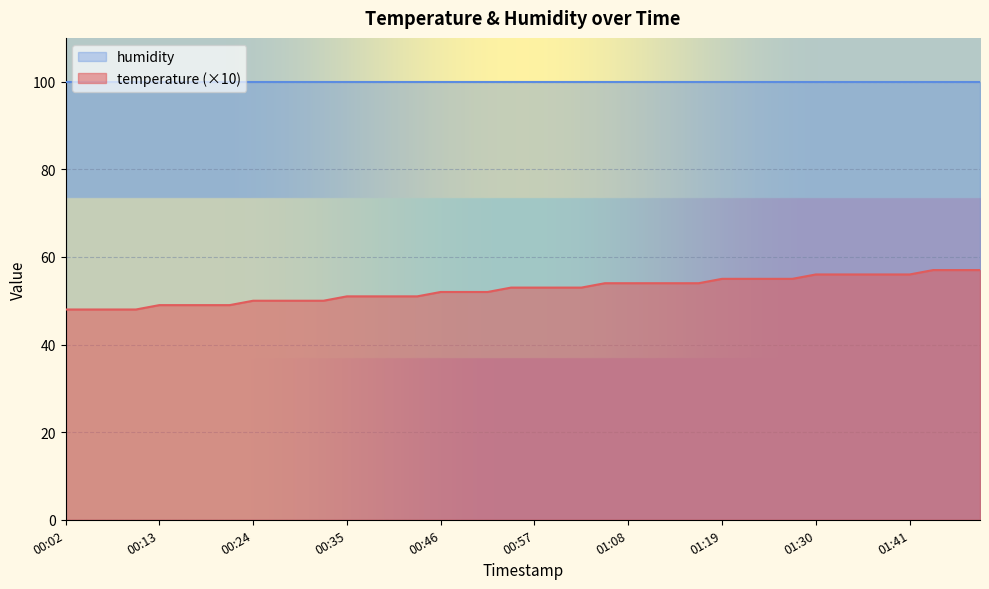

Reading left to right, extract all data points from this chart.

48	48	48	48	49	49	49	49	50	50	50	50	51	51	51	51	52	52	52	53	53	53	53	54	54	54	54	54	55	55	55	55	56	56	56	56	56	57	57	57